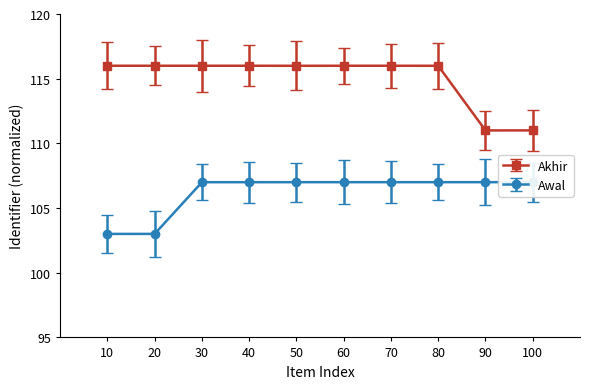

The value of Akhir at 70 is 116.0. True or false?

True